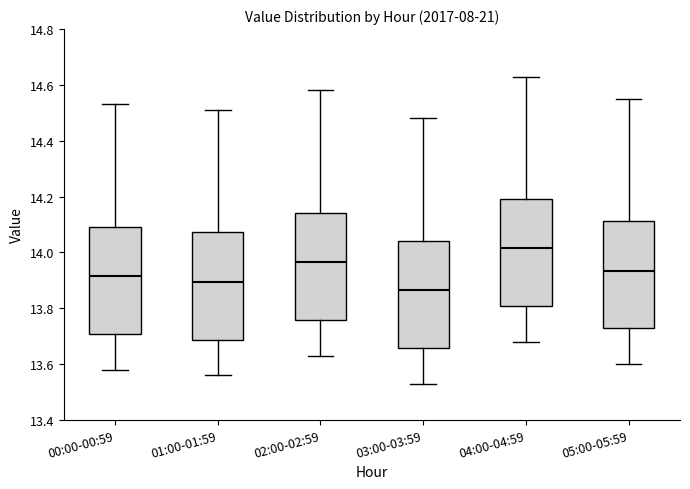

Reading left to right, transcribe this box plot: for each box, give where its median line is, the range the box spans, and where its two whiskers end, as read against the y-axis. The values are not printed on the chart, so give them approximately, as read against the axis.

00:00-00:59: median 13.92, box 13.70 to 14.10, whiskers 13.58 to 14.54
01:00-01:59: median 13.90, box 13.68 to 14.08, whiskers 13.56 to 14.52
02:00-02:59: median 13.96, box 13.76 to 14.14, whiskers 13.64 to 14.58
03:00-03:59: median 13.86, box 13.66 to 14.04, whiskers 13.54 to 14.48
04:00-04:59: median 14.02, box 13.80 to 14.20, whiskers 13.68 to 14.64
05:00-05:59: median 13.94, box 13.72 to 14.12, whiskers 13.60 to 14.56